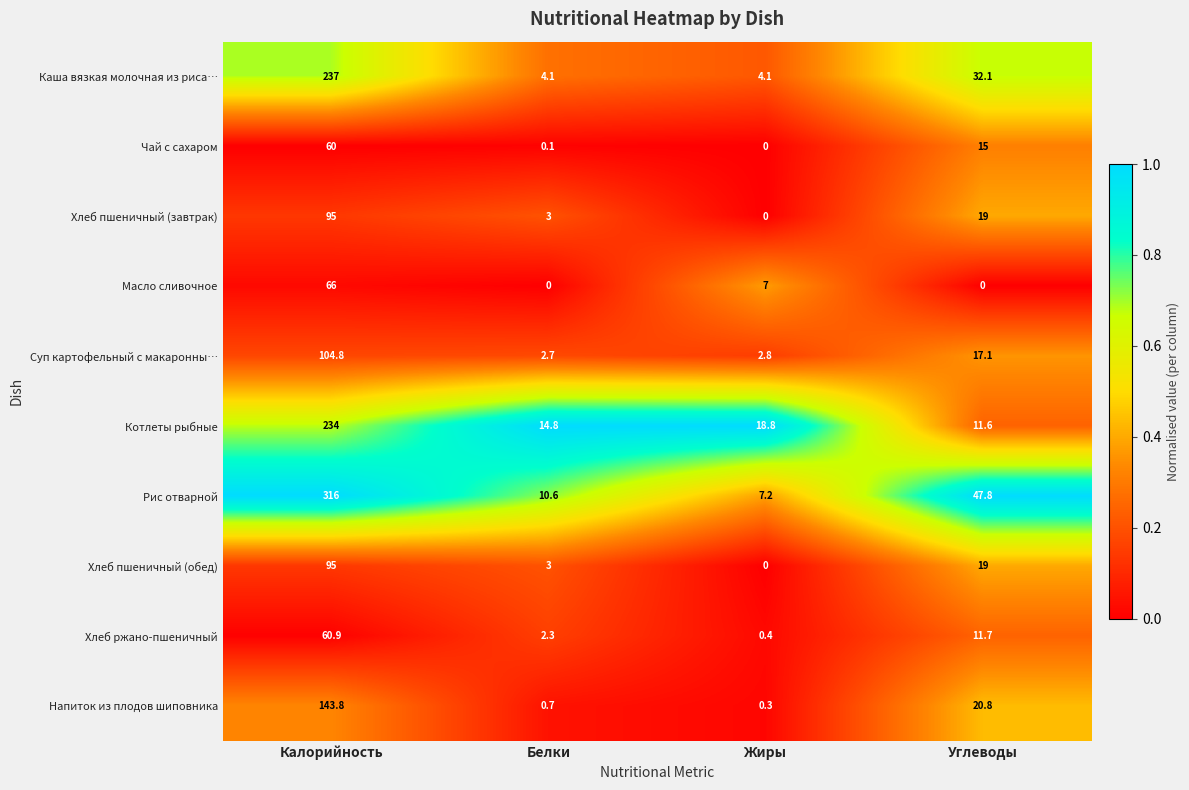

Rank the categories by Рис отварной value from lowest to highest.

Жиры, Белки, Углеводы, Калорийность